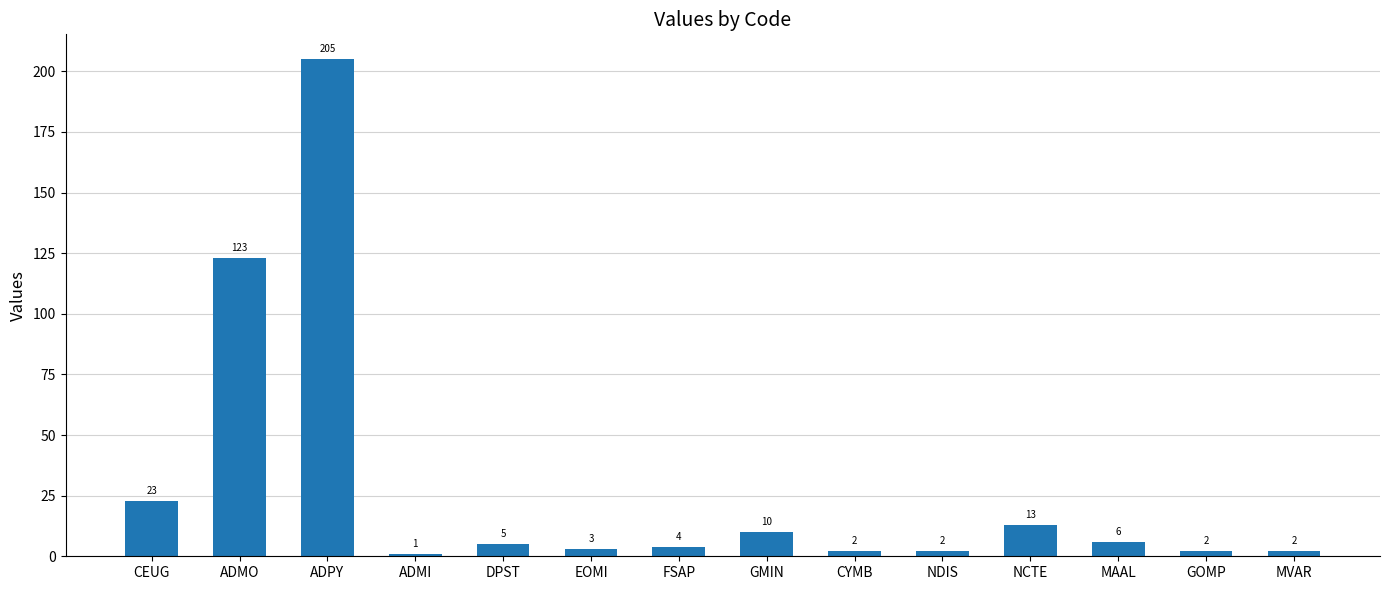

What is the difference between the values at DPST and CEUG?

18